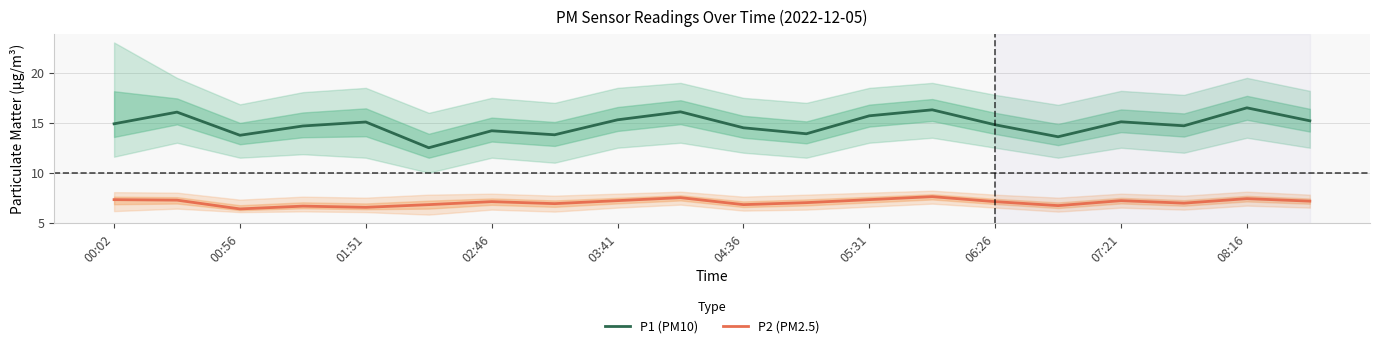

What is the lowest value of the P1 (PM10) series?

12.5